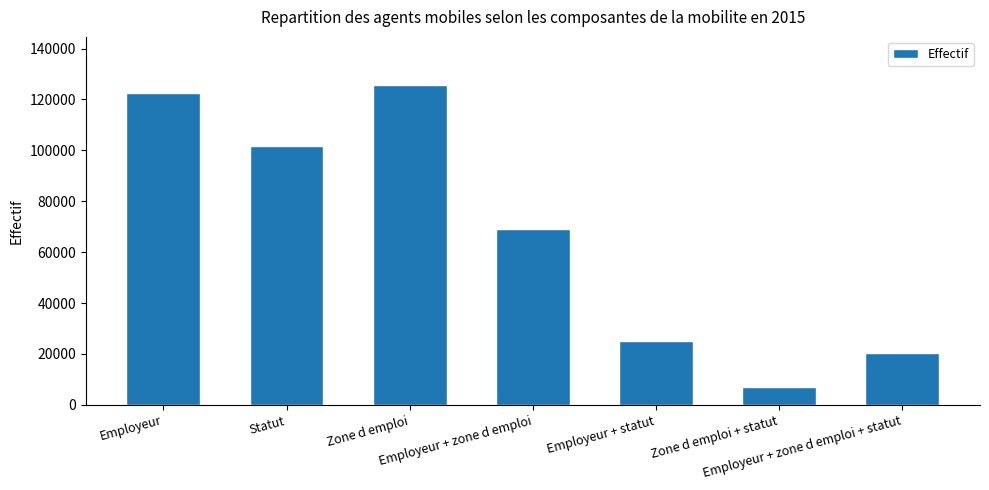

What position from the right is Employeur?

7